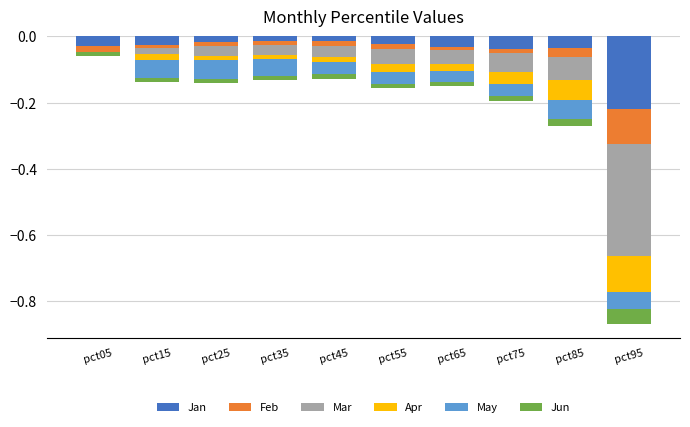

Reading left to right, list all the values displayed in this chart.

Jan: pct05=-0.0	pct15=-0.0	pct25=-0.0	pct35=-0.0	pct45=-0.0	pct55=-0.0	pct65=-0.0	pct75=-0.0	pct85=-0.0	pct95=-0.2
Feb: pct05=-0.0	pct15=-0.0	pct25=-0.0	pct35=-0.0	pct45=-0.0	pct55=-0.0	pct65=-0.0	pct75=-0.0	pct85=-0.0	pct95=-0.1
Mar: pct05=-0.0	pct15=-0.0	pct25=-0.0	pct35=-0.0	pct45=-0.0	pct55=-0.0	pct65=-0.0	pct75=-0.1	pct85=-0.1	pct95=-0.3
Apr: pct05=-0.0	pct15=-0.0	pct25=-0.0	pct35=-0.0	pct45=-0.0	pct55=-0.0	pct65=-0.0	pct75=-0.0	pct85=-0.1	pct95=-0.1
May: pct05=0.0	pct15=-0.1	pct25=-0.1	pct35=-0.1	pct45=-0.0	pct55=-0.0	pct65=-0.0	pct75=-0.0	pct85=-0.1	pct95=-0.0
Jun: pct05=-0.0	pct15=-0.0	pct25=-0.0	pct35=-0.0	pct45=-0.0	pct55=-0.0	pct65=-0.0	pct75=-0.0	pct85=-0.0	pct95=-0.0